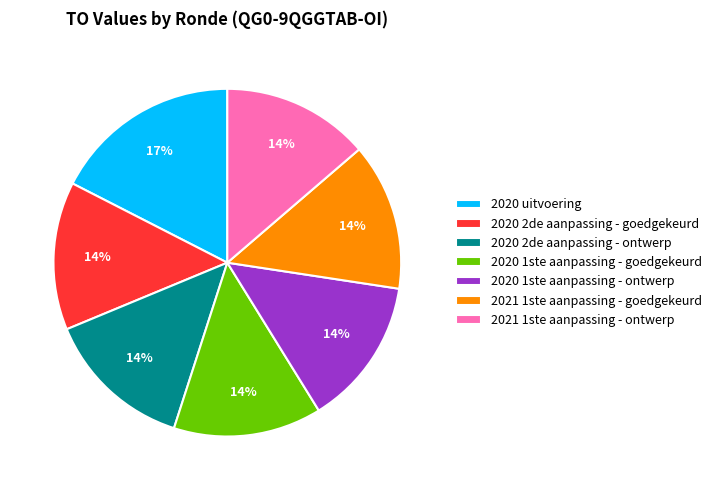

To the nearest percent, what is the average slice percentage?

14%